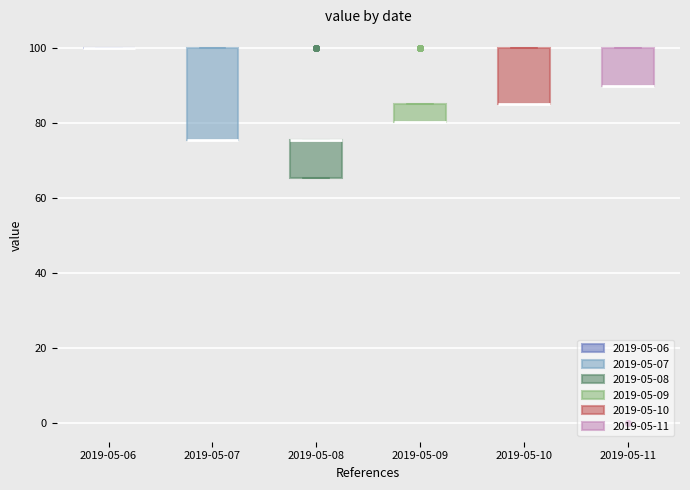

Reading left to right, read every box against the y-axis: the position of its median line, the range the box covers, and the ends of its whiskers. The values are not printed on the chart, so give them approximately, as read against the axis.

2019-05-06: box collapsed to a line at 100, whiskers 100 to 100
2019-05-07: median 76 (drawn on the box's lower edge), box 76 to 100, whiskers 76 to 100
2019-05-08: median 76 (drawn on the box's upper edge), box 66 to 76, whiskers 66 to 76
2019-05-09: median 80 (drawn on the box's lower edge), box 80 to 86, whiskers 80 to 86
2019-05-10: median 86 (drawn on the box's lower edge), box 86 to 100, whiskers 86 to 100
2019-05-11: median 90 (drawn on the box's lower edge), box 90 to 100, whiskers 90 to 100